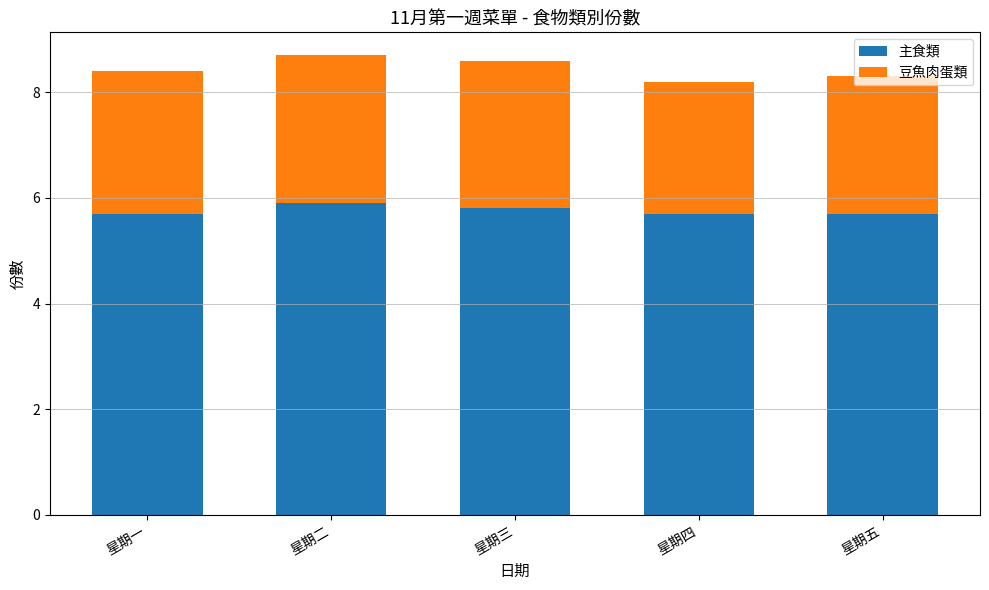

What is the total value across all series at 星期四?

8.2